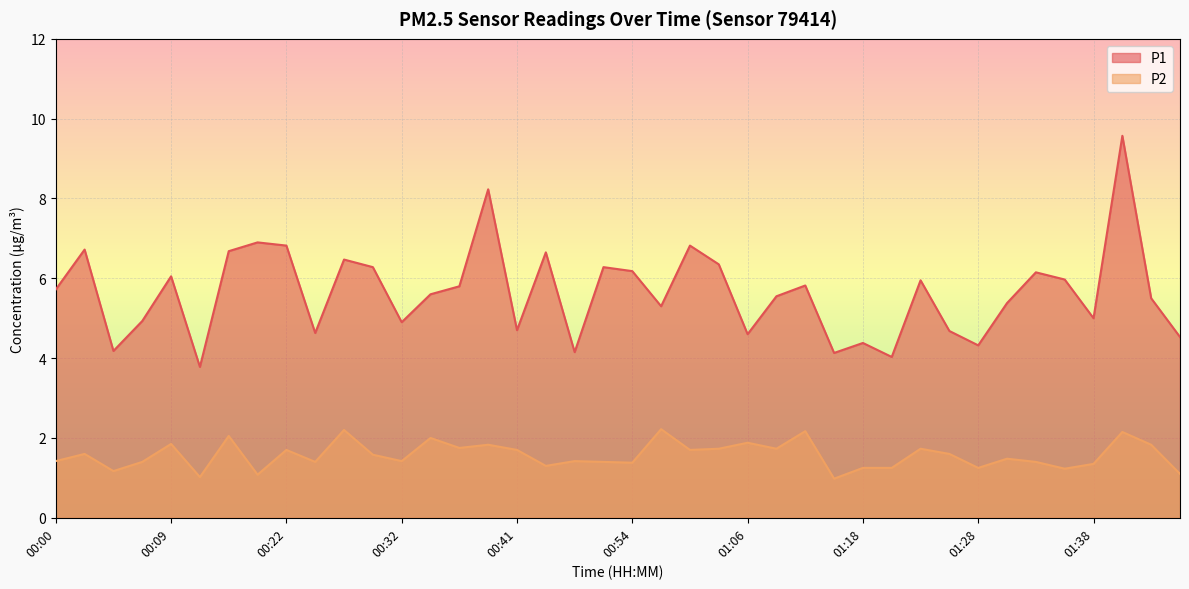

Where is P2 nearest to the value 1?

00:12